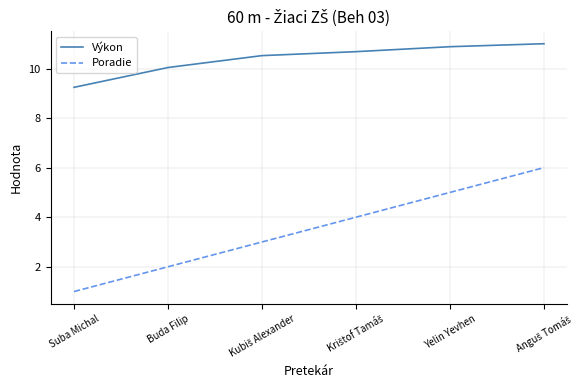

At Yelin Yevhen, list the series in order from smallest to largest.

Poradie, Výkon